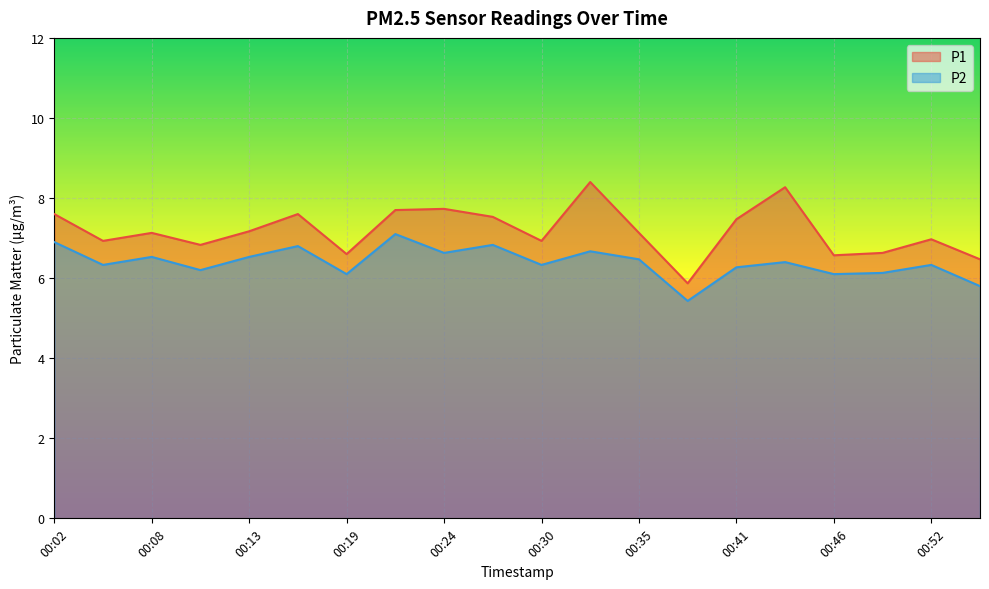

What is the lowest value of the P2 series?

5.4